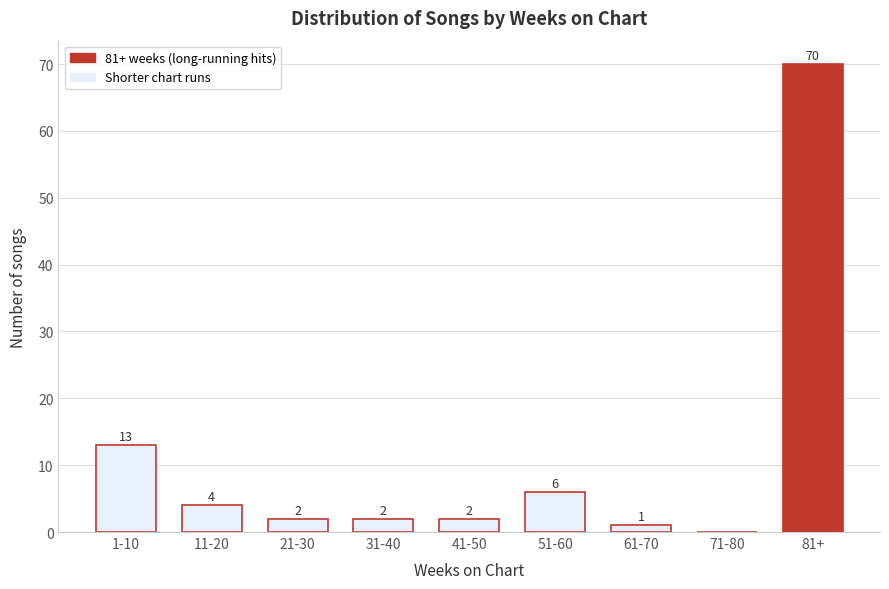

Reading left to right, extract all data points from this chart.

1-10=13	11-20=4	21-30=2	31-40=2	41-50=2	51-60=6	61-70=1	71-80=0	81+=70